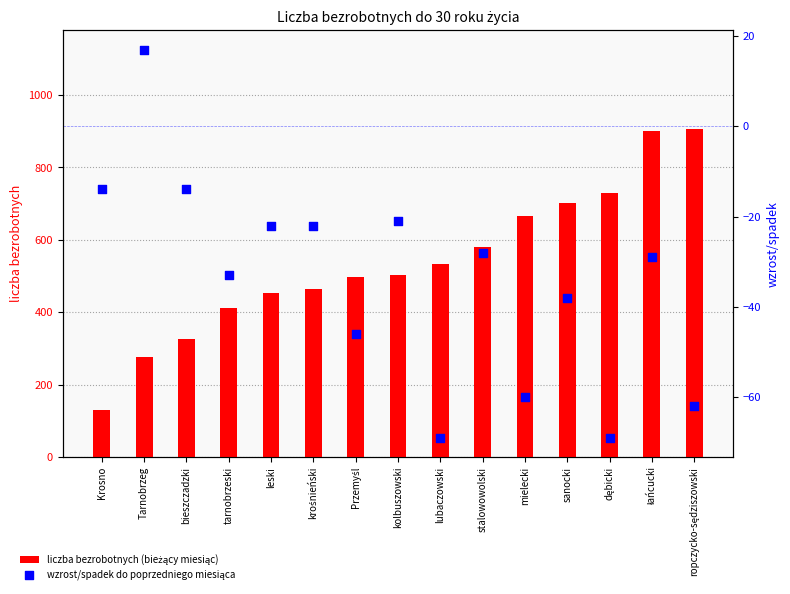

At how many categories does at least one series exceed -34?

15